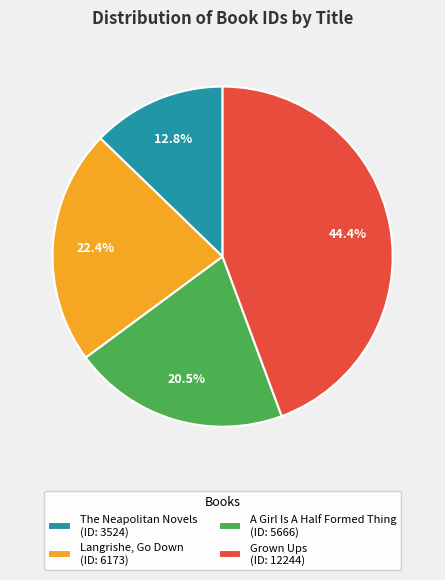

Which category has the smallest portion of the pie?

The Neapolitan Novels